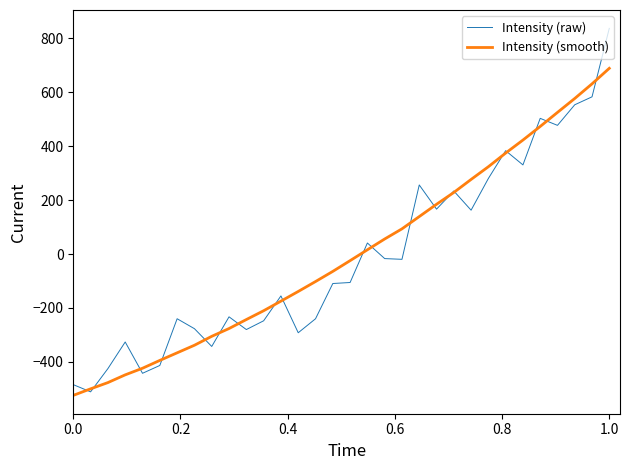

What is the maximum value shown in the chart?

836.7